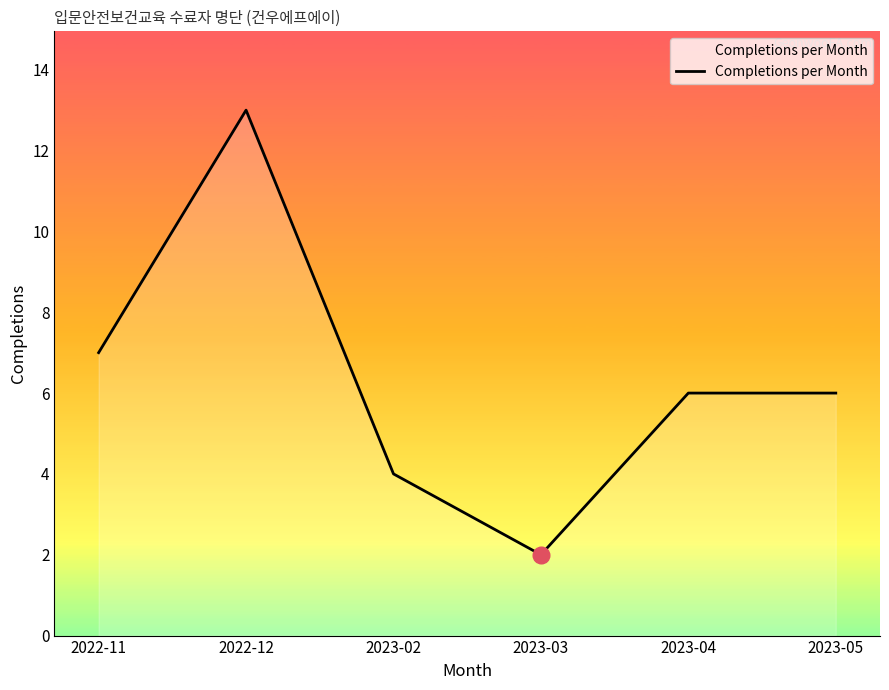

At which category does the data reach its first local valley?

2023-03